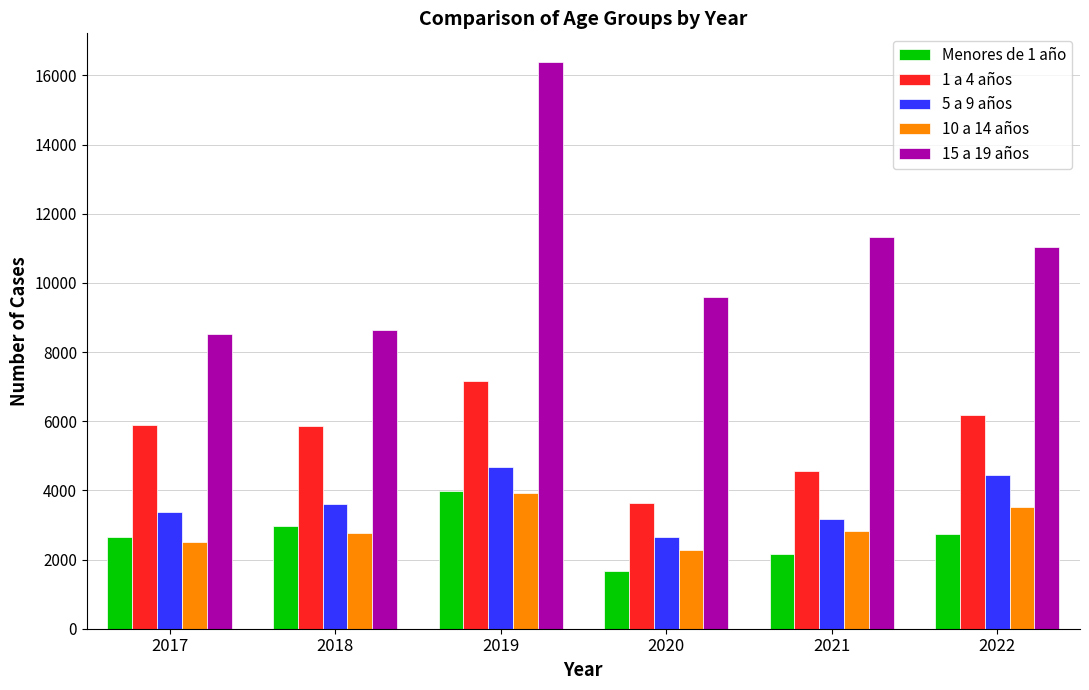

Which category has the highest value in the Menores de 1 año series?

2019